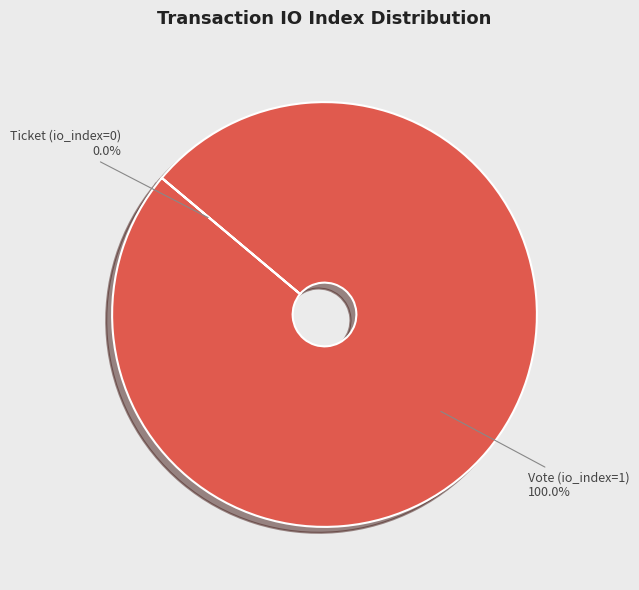

What is the change in value from Vote (io_index=1) to Ticket (io_index=0)?

-1